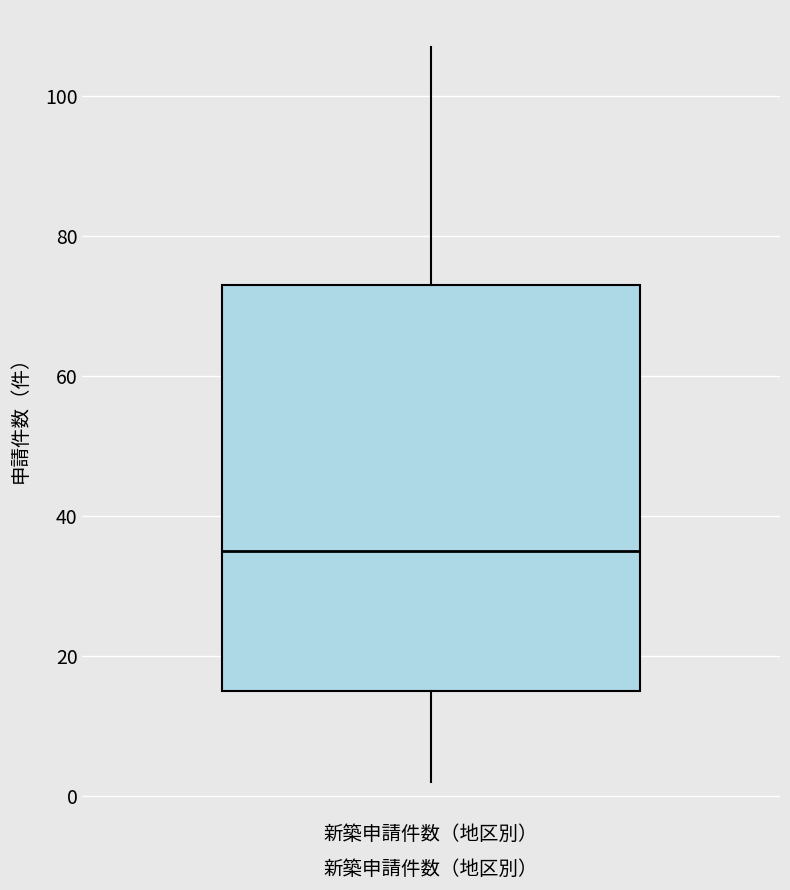

Where does the upper whisker of the box for 新築申請件数（地区別） end on the y-axis? The values are not printed on the chart, so give them approximately, as read against the axis.

108